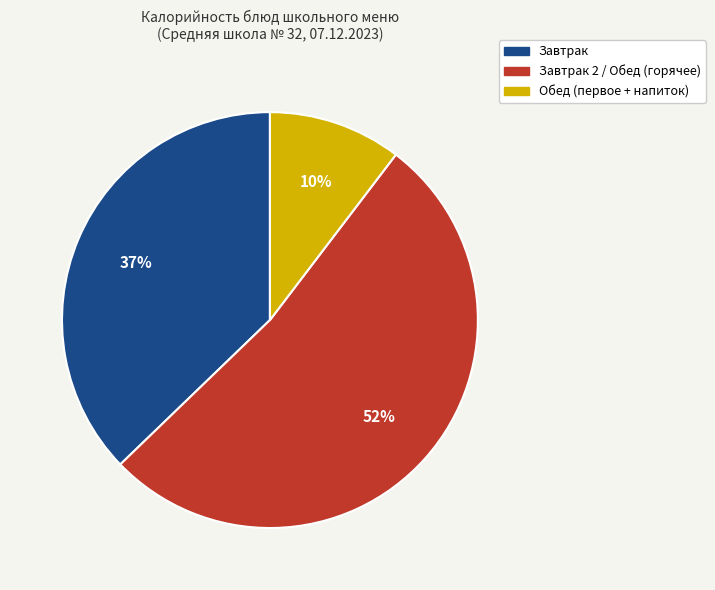

To the nearest percent, what is the average slice percentage?

33%